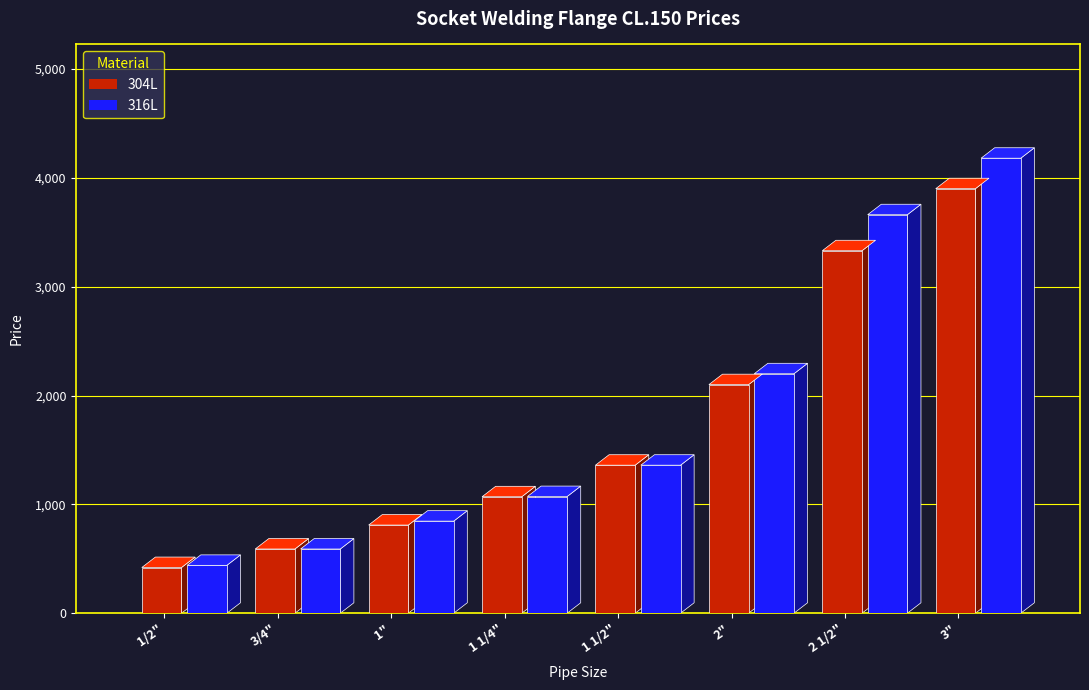

Which series has the largest range (max minus min)?

316L